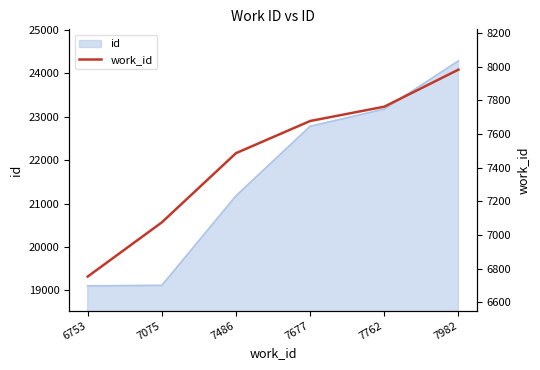

How many data points are less than 7677?

3